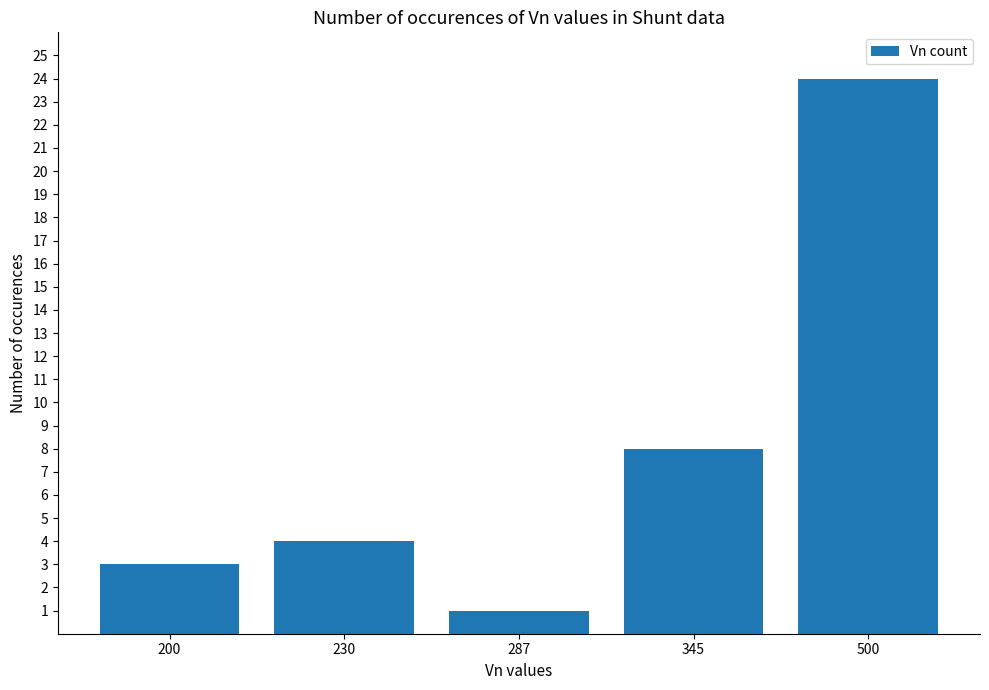

Reading right to left, what are all the values shown in this chart?

500=24	345=8	287=1	230=4	200=3